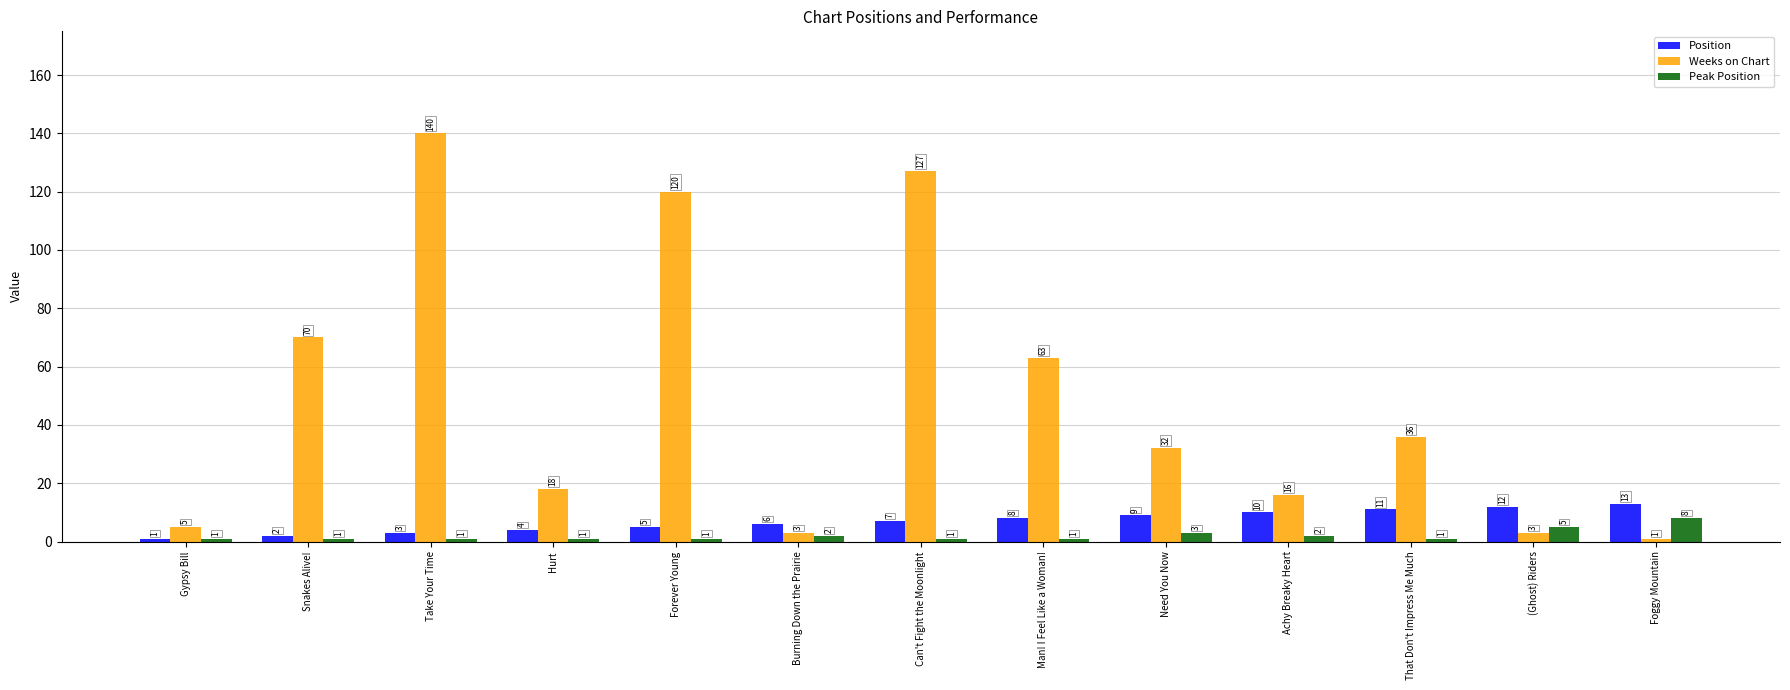

At Foggy Mountain, list the series in order from smallest to largest.

Weeks on Chart, Peak Position, Position